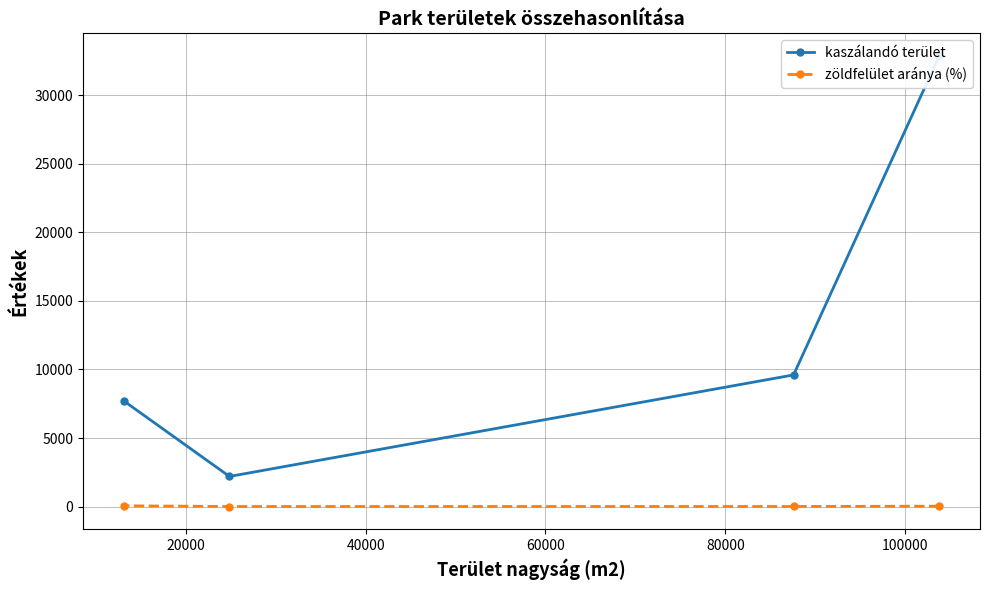

The kaszálandó terület series shows 659 at 40000. True or false?

False